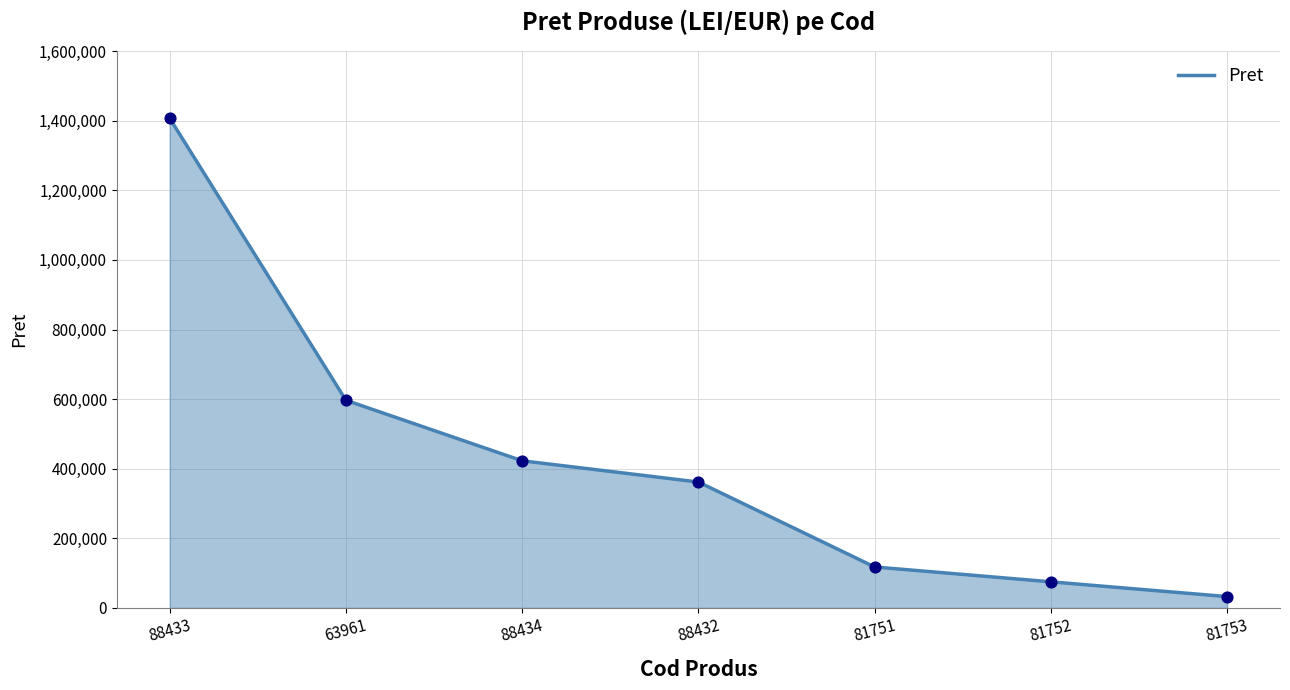

Which has a higher value, 88434 or 81751?

88434